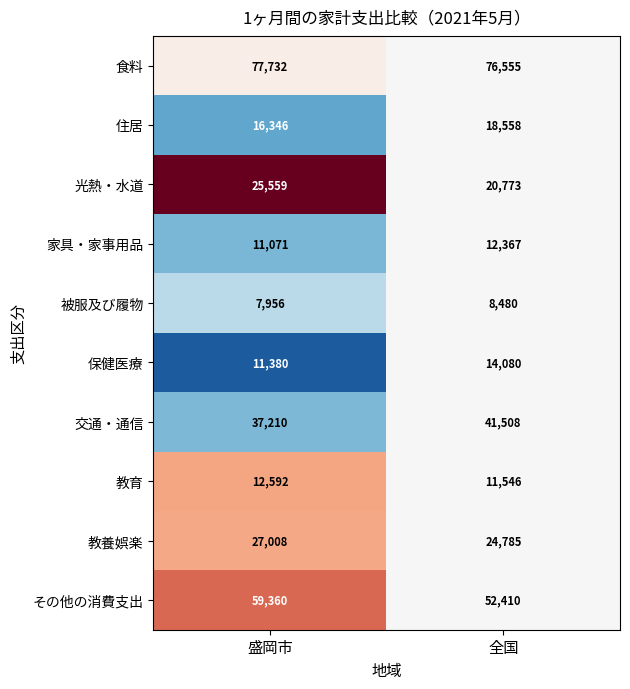

Is it true that 教養娯楽 equals 17324 at 全国?

False